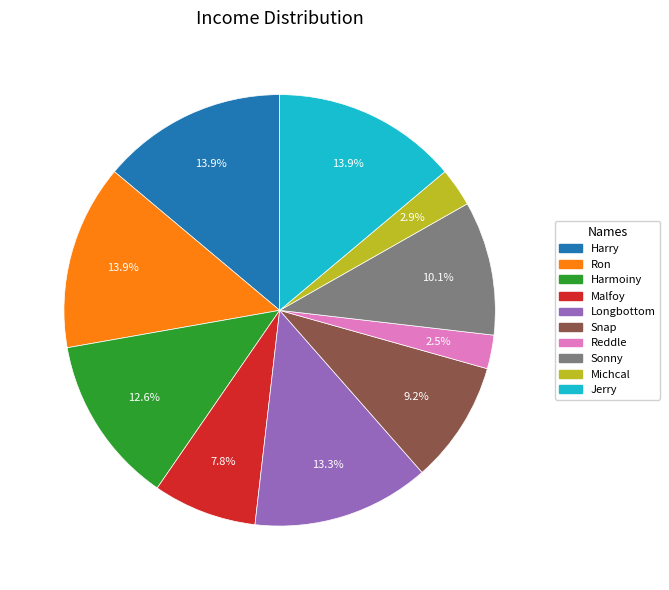

Does any single category account for the majority?

No